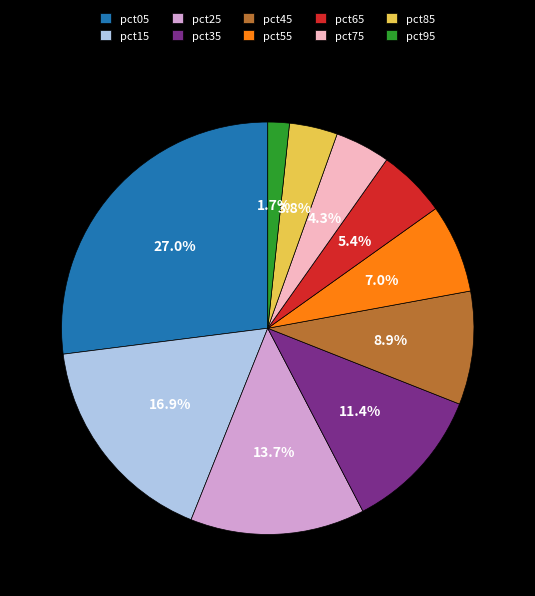

To the nearest percent, what percentage of the pie is pct45?

9%